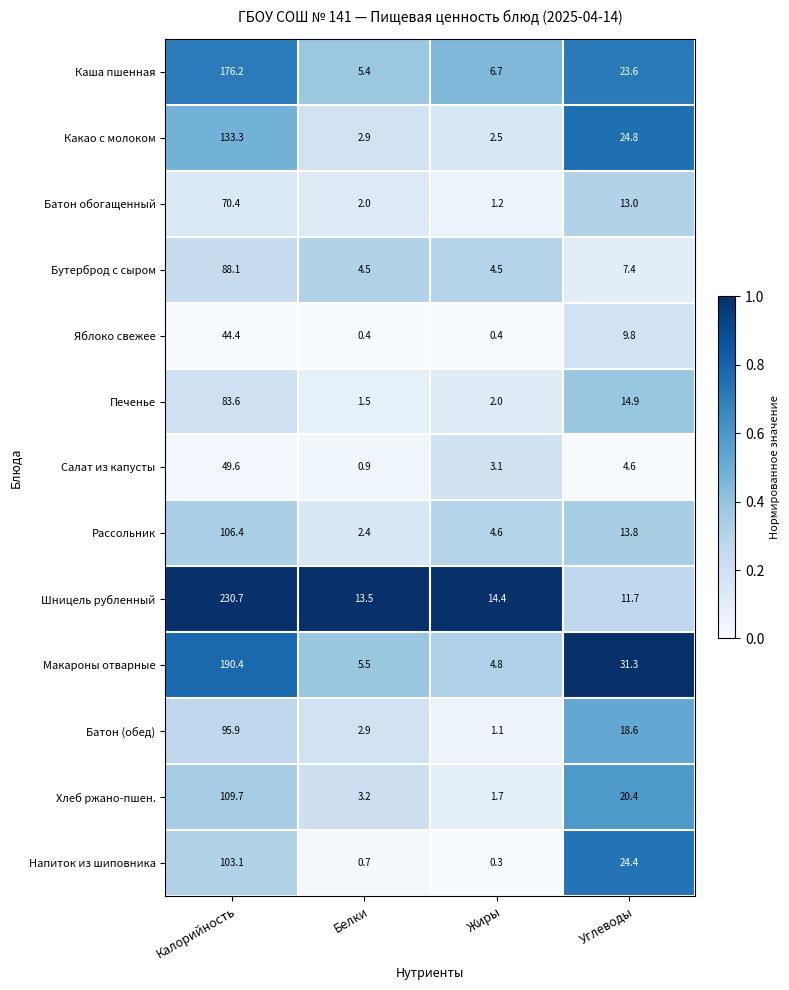

What is the difference between the highest and lowest values at Калорийность?

186.3